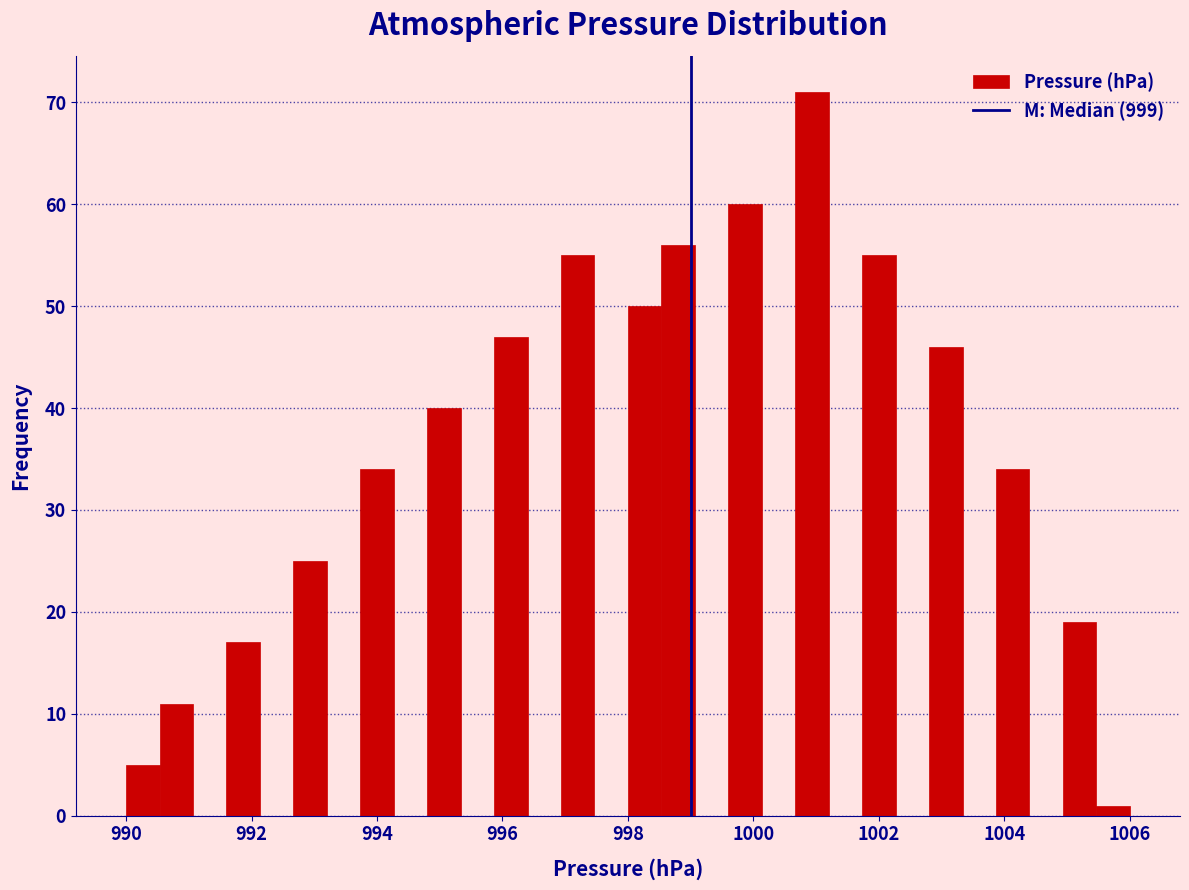

Around what value on the x-axis is the tallest bar? Give the approximate position of its centre, as read against the axis.

1001.0